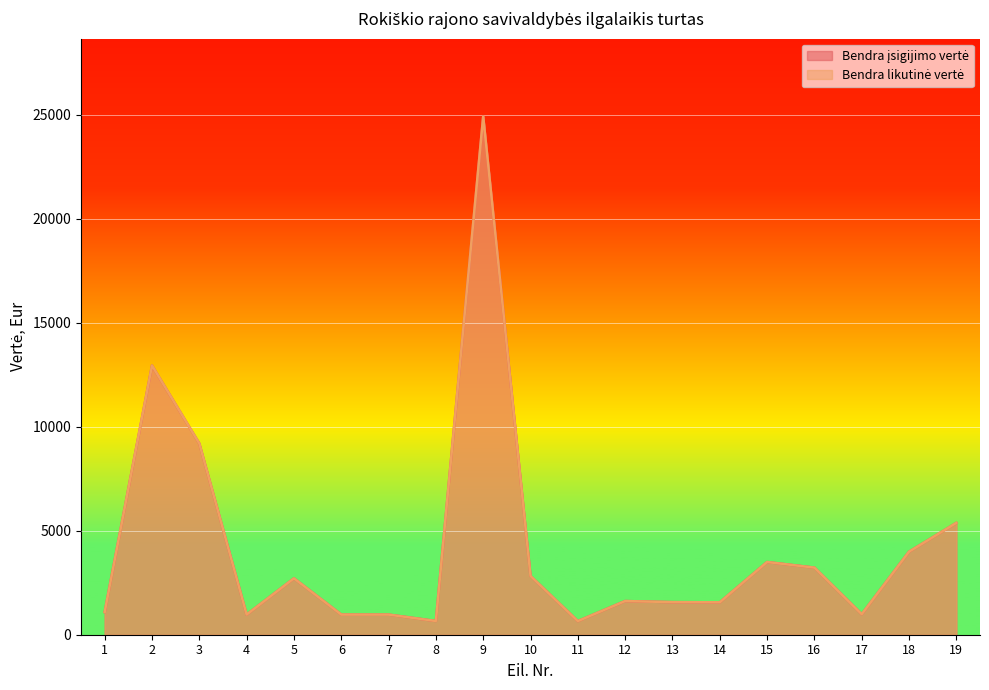

At how many categories does at least one series exceed 12617?

2